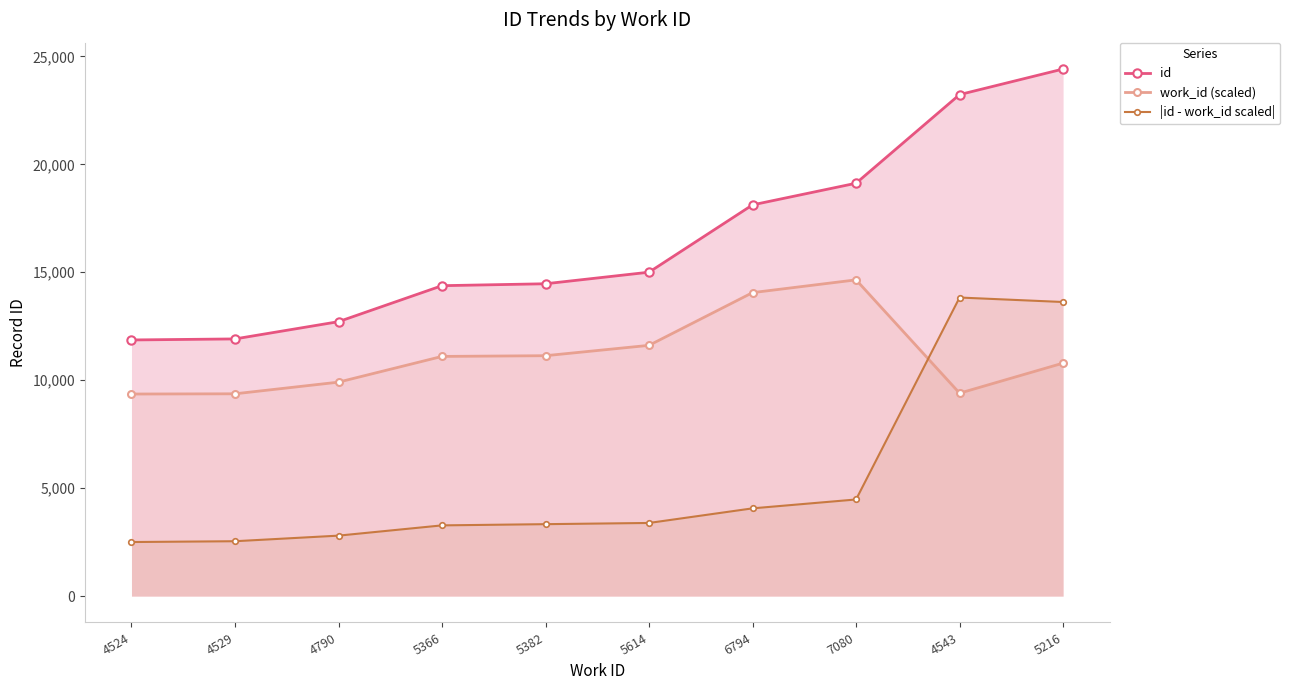

True or false: id and |id - work_id scaled| cross at least once.

False